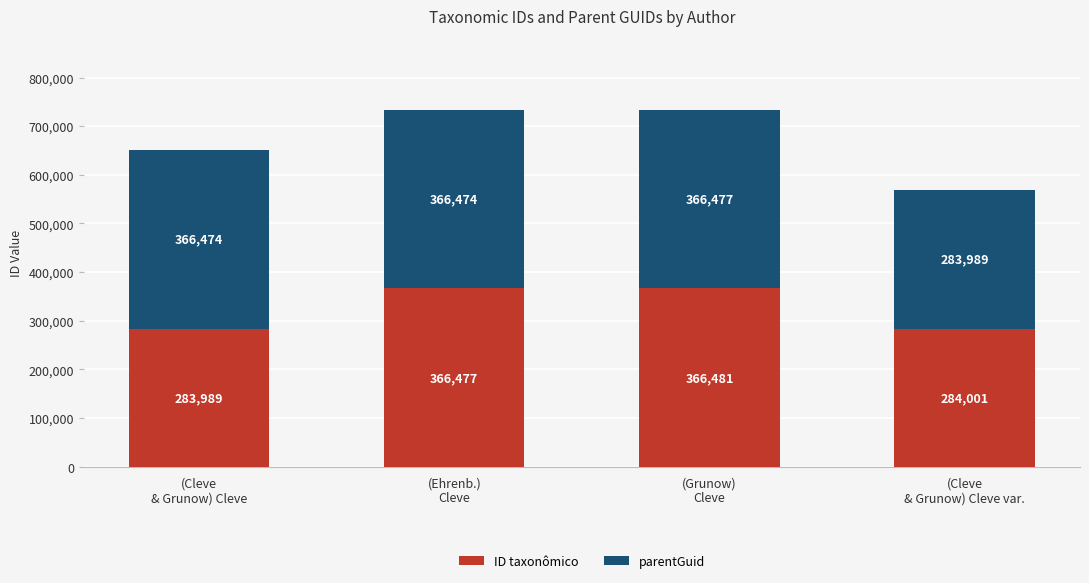

What is the difference between the second highest and second lowest values in the ID taxonômico series?

82476